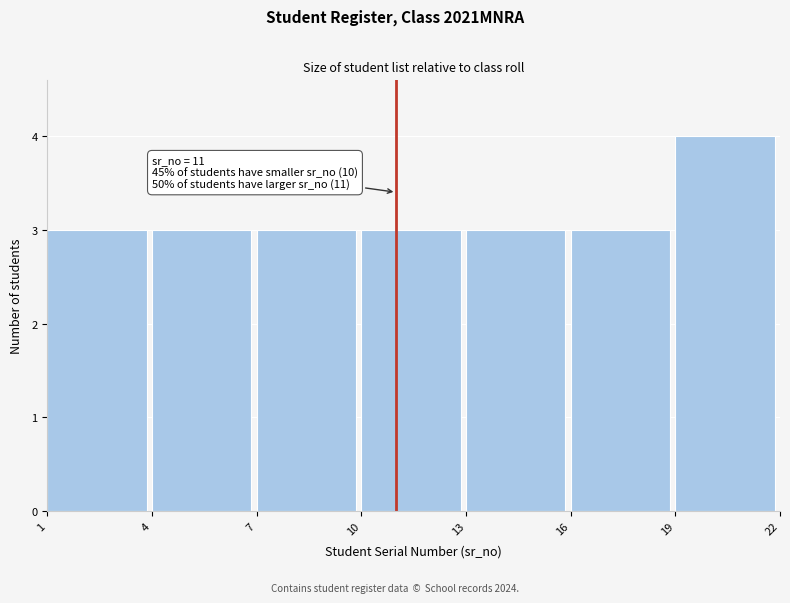

Over which range of the x-axis is the bar tallest?

19 to 22